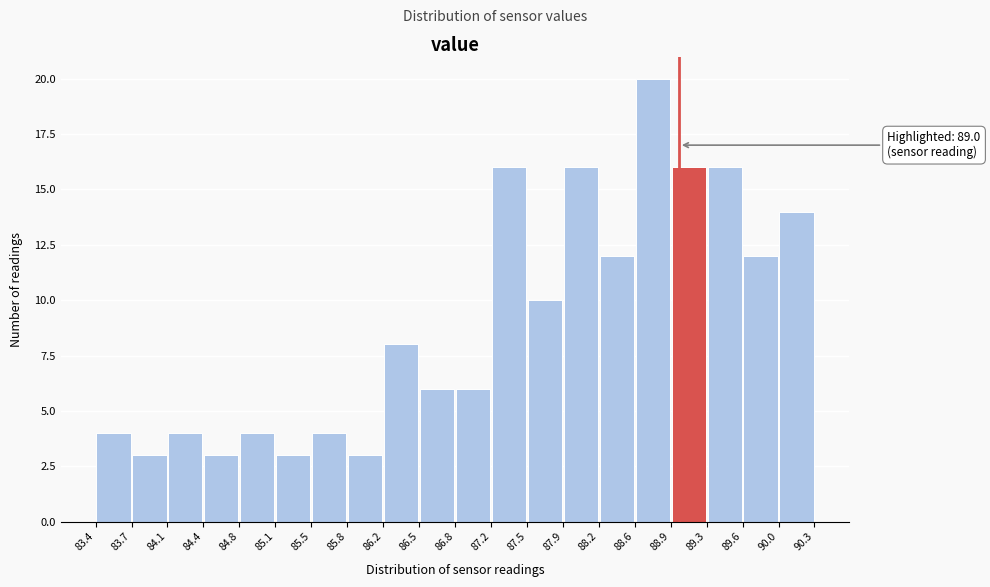

Over which range of the x-axis is the bar tallest?

88.6 to 88.9